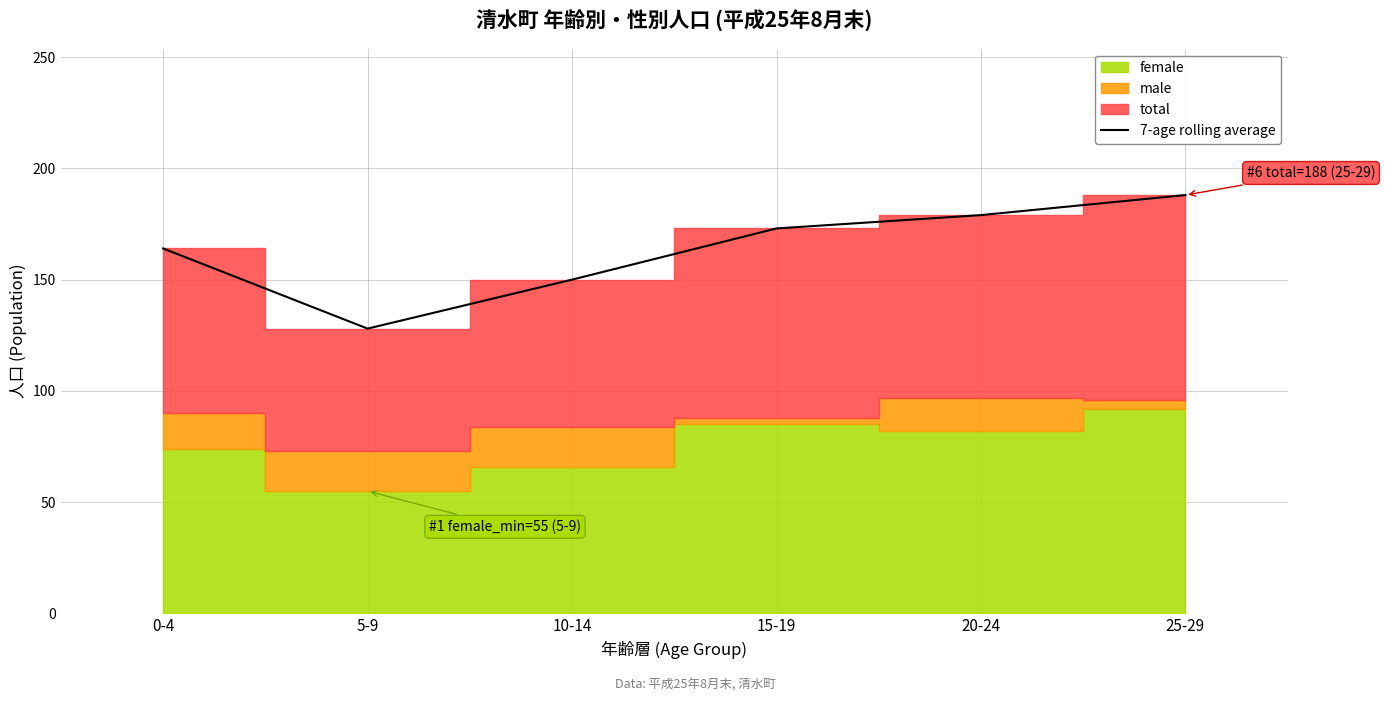

What is the difference between the second highest and minimum values?

51